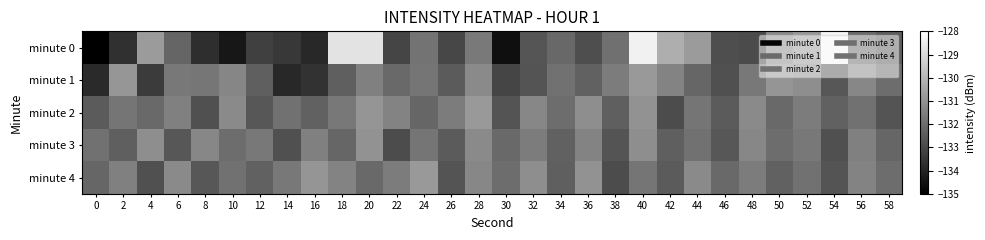

Rank the series by their maximum value, from highest to lowest.

minute 0, minute 1, minute 2, minute 4, minute 3